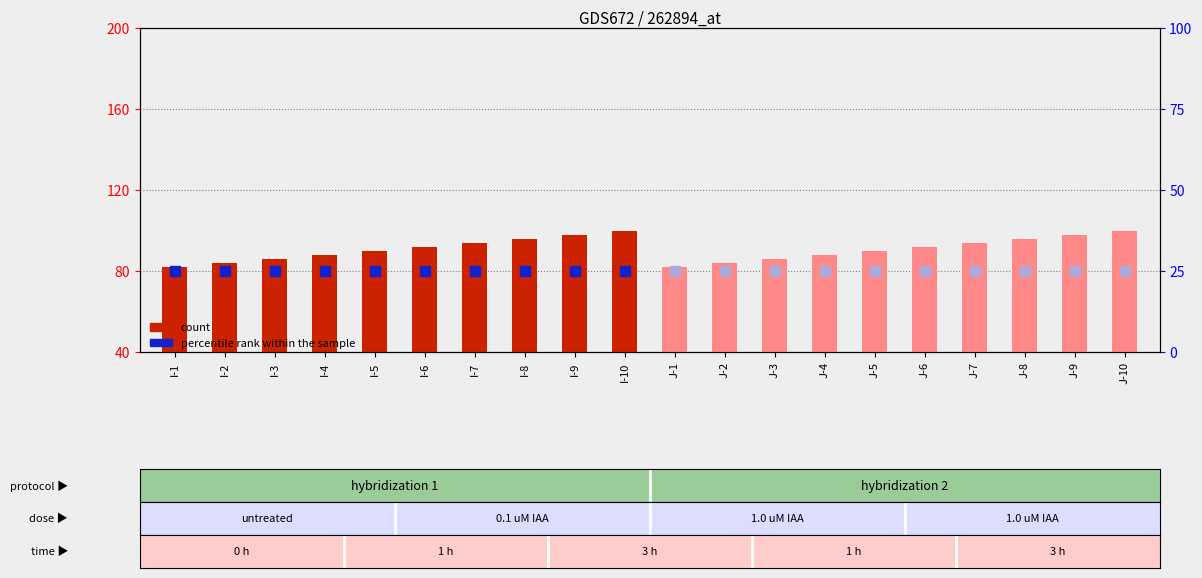

What is the value of the 5th bar from the left?

90